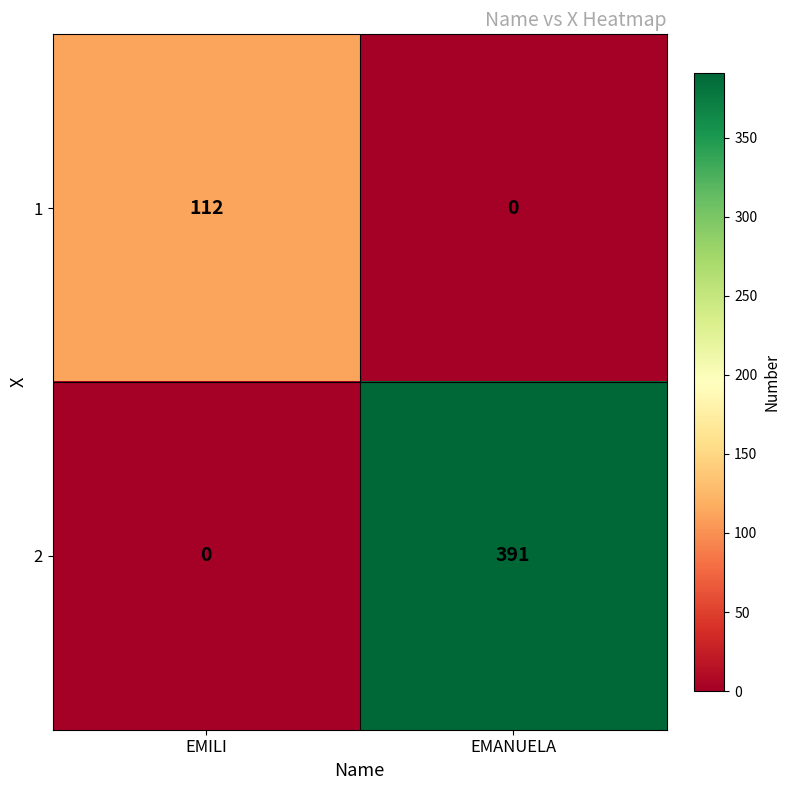

What is the sum of the 1 values at EMILI and EMANUELA?

112